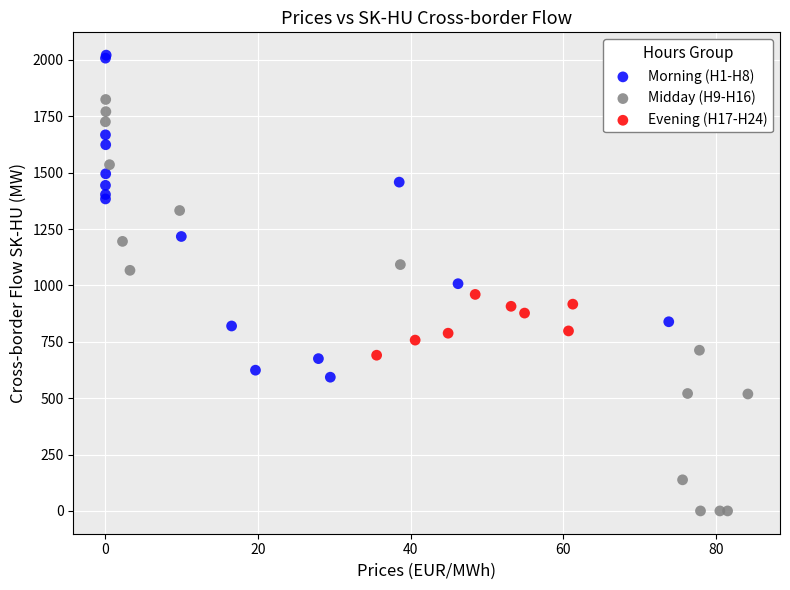

Which series reaches the minimum Y coordinate?

Midday (H9-H16)